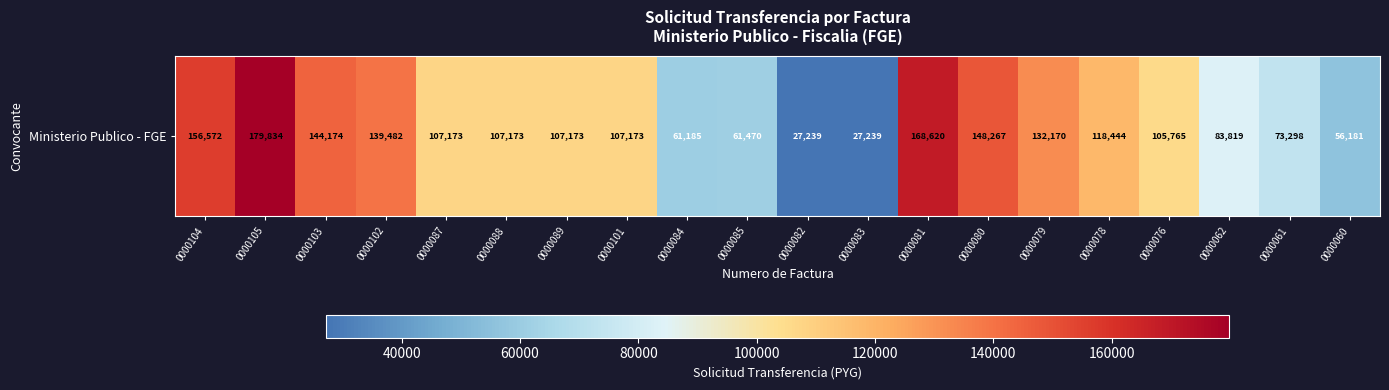

What is the sum of the values at 0000105 and 0000060?

236015